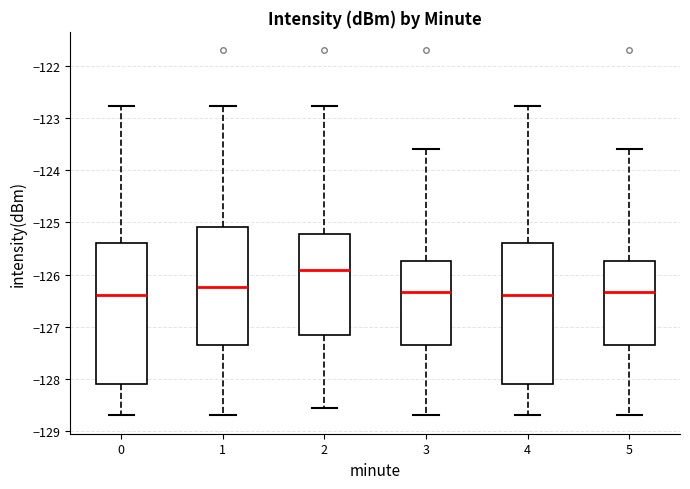

Reading left to right, read every box against the y-axis: the position of its median line, the range the box covers, and the ends of its whiskers. The values are not printed on the chart, so give them approximately, as read against the axis.

0: median -126.4, box -128.1 to -125.4, whiskers -128.7 to -122.8
1: median -126.2, box -127.3 to -125.1, whiskers -128.7 to -122.8
2: median -125.9, box -127.2 to -125.2, whiskers -128.6 to -122.8
3: median -126.3, box -127.3 to -125.7, whiskers -128.7 to -123.6
4: median -126.4, box -128.1 to -125.4, whiskers -128.7 to -122.8
5: median -126.3, box -127.3 to -125.7, whiskers -128.7 to -123.6